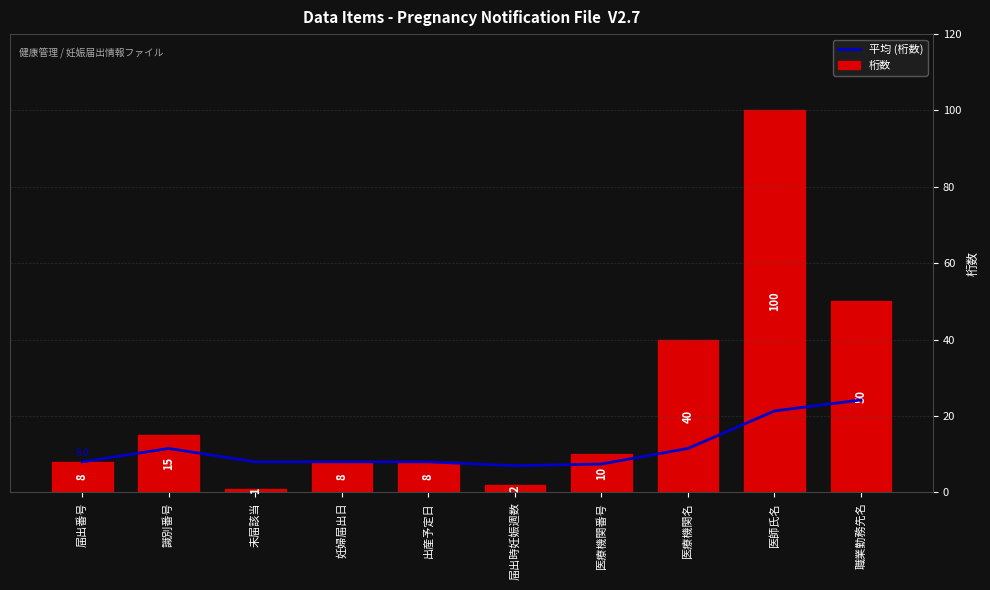

Reading right to left, transcribe all the data shown in this chart.

平均 (桁数): 職業勤務先名=24.2	医師氏名=21.3	医療機関名=11.5	医療機関番号=7.4	届出時妊娠週数=7.0	出産予定日=8.0	妊婦届出日=8.0	未届該当=8.0	識別番号=11.5	届出番号=8.0
桁数: 職業勤務先名=50.0	医師氏名=100.0	医療機関名=40.0	医療機関番号=10.0	届出時妊娠週数=2.0	出産予定日=8.0	妊婦届出日=8.0	未届該当=1.0	識別番号=15.0	届出番号=8.0